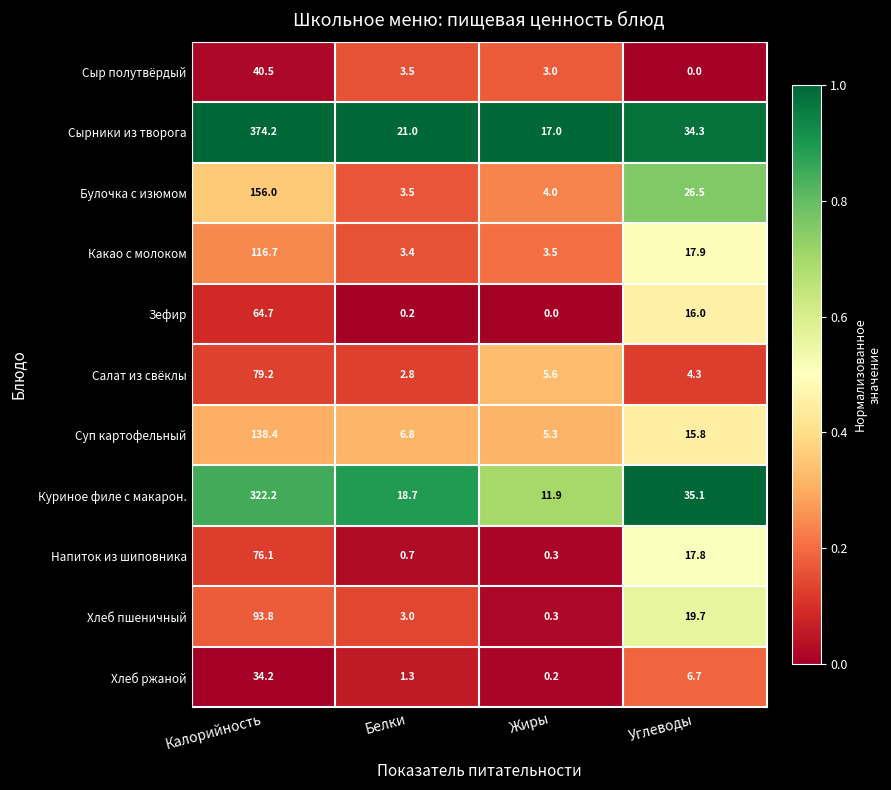

What is the difference between the second highest and minimum values in the Салат из свёклы series?

2.8